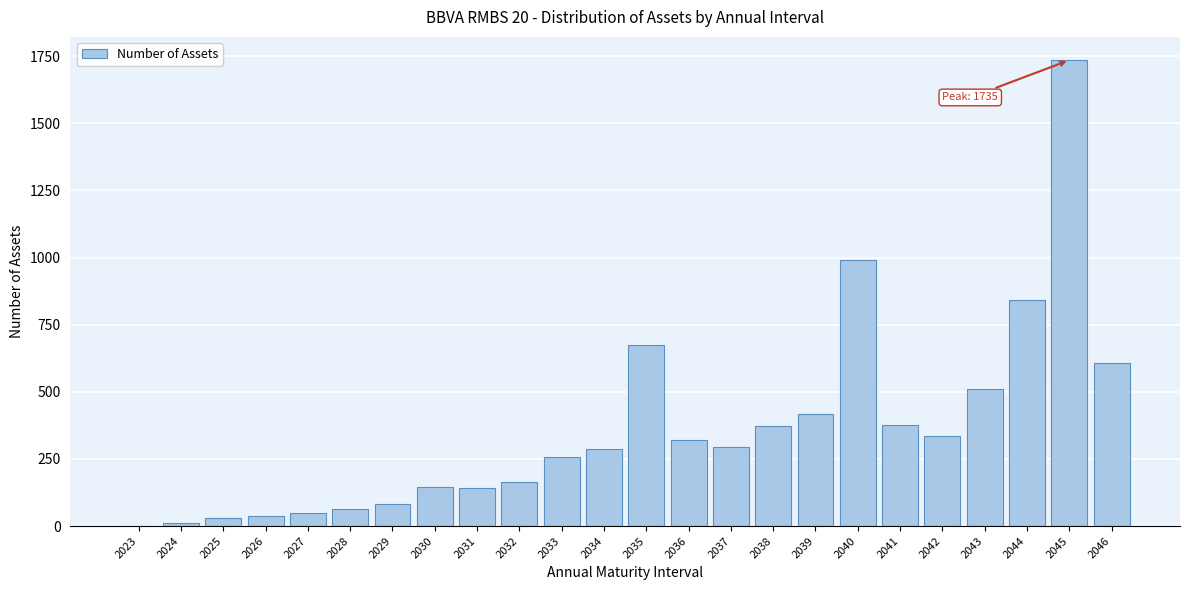

Which category has the highest value across all series?

2045